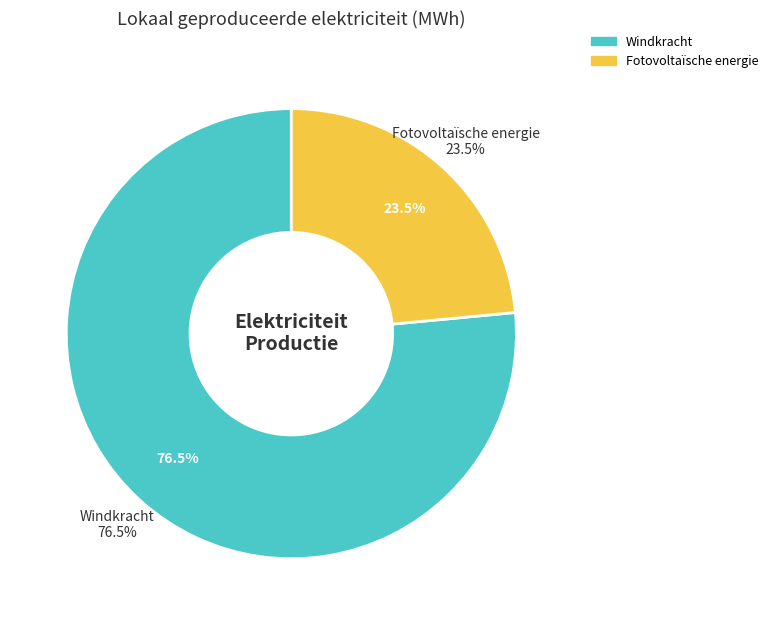

The Fotovoltaïsche energie slice represents 23% of the pie. True or false?

True